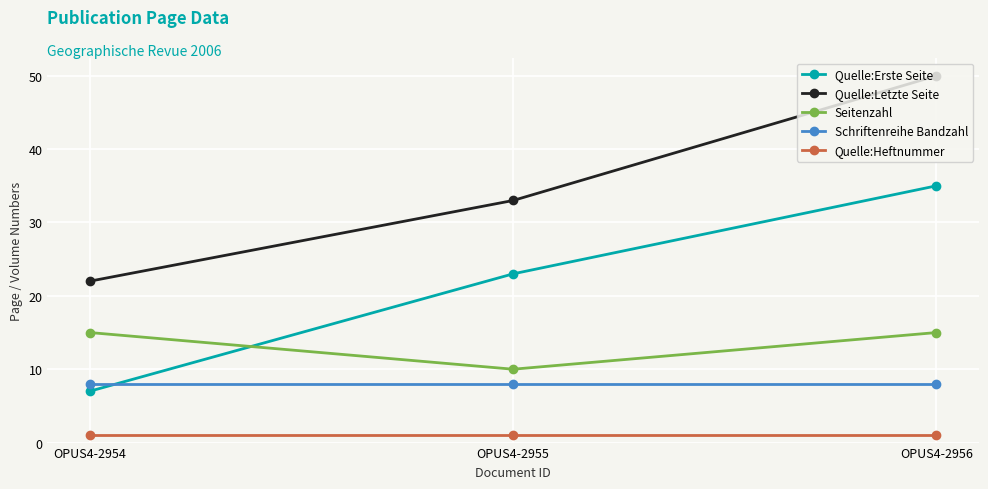

Between OPUS4-2954 and OPUS4-2955, which series saw the biggest shift?

Quelle:Erste Seite